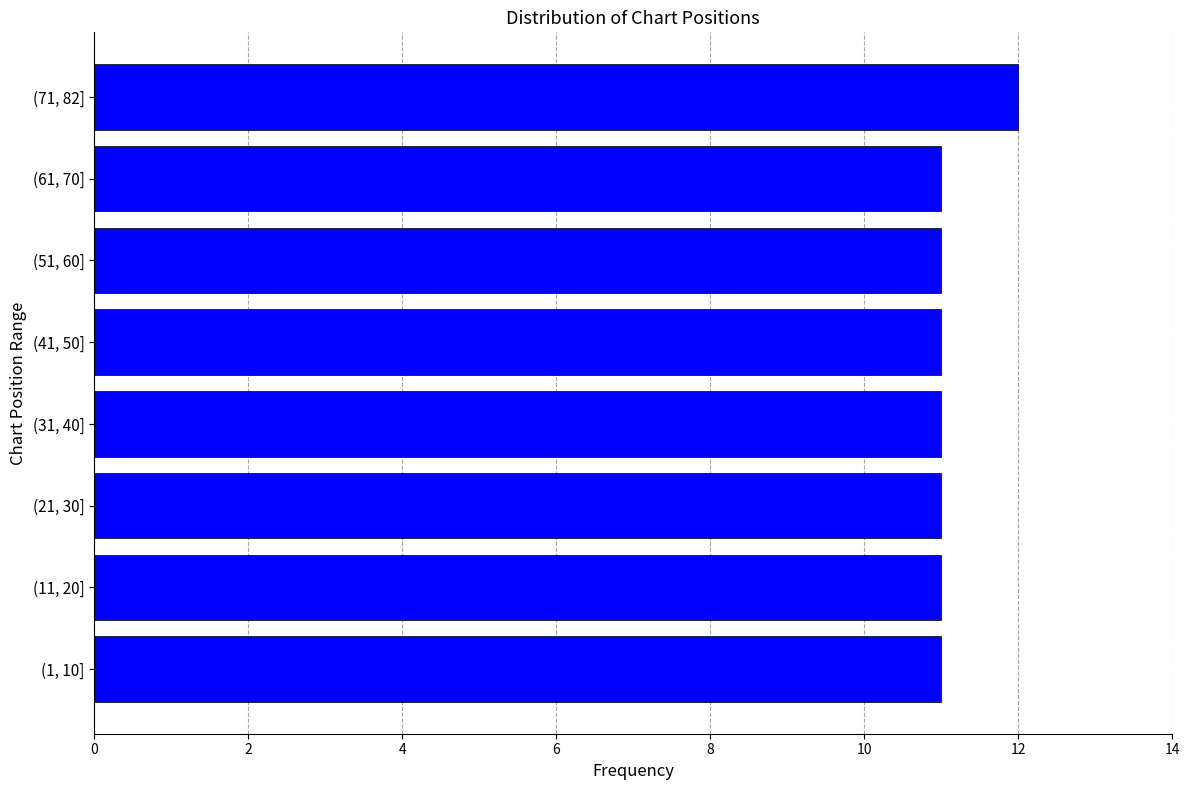

Reading bottom to top, transcribe all the data shown in this chart.

11	11	11	11	11	11	11	12